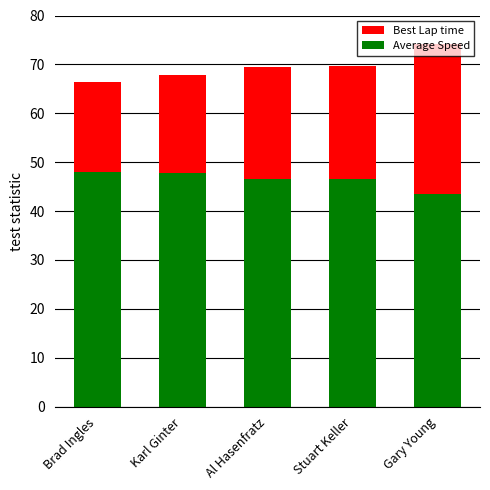

What is the greatest value displayed?

74.2